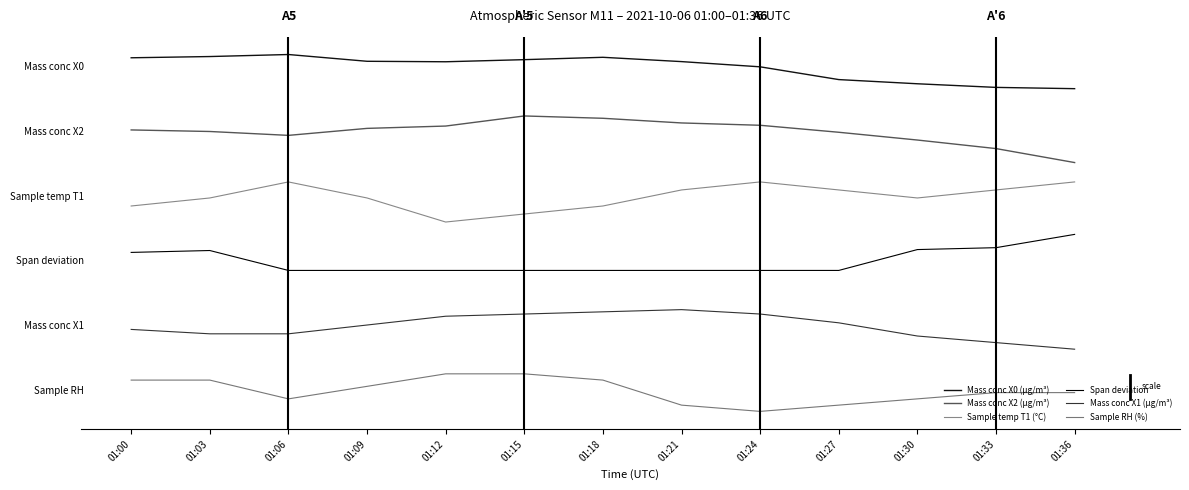

Does the chart display data point markers on the line(s)?

No